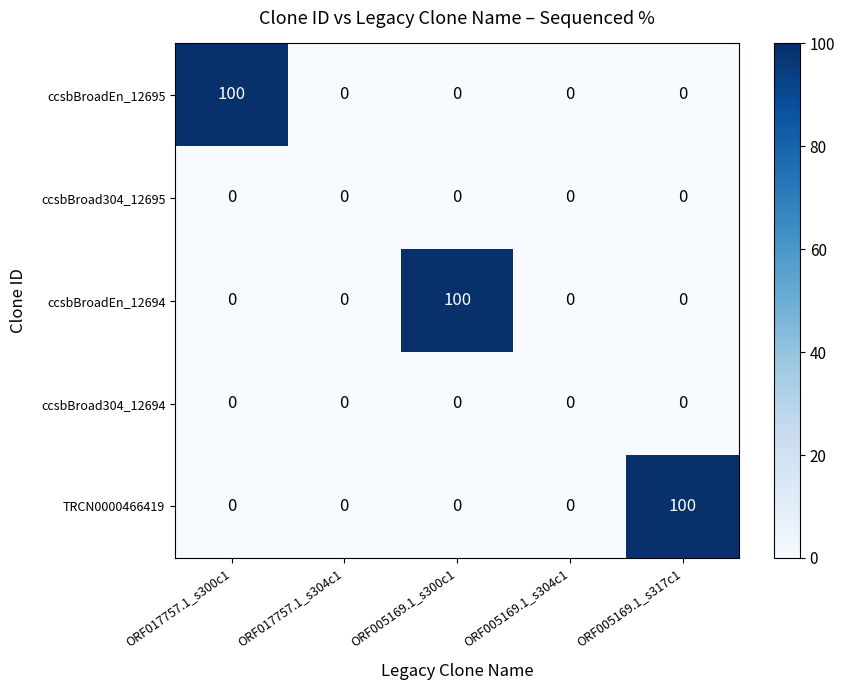

Reading left to right, what are all the values shown in this chart?

ccsbBroadEn_12695: 100	0	0	0	0
ccsbBroad304_12695: 0	0	0	0	0
ccsbBroadEn_12694: 0	0	100	0	0
ccsbBroad304_12694: 0	0	0	0	0
TRCN0000466419: 0	0	0	0	100